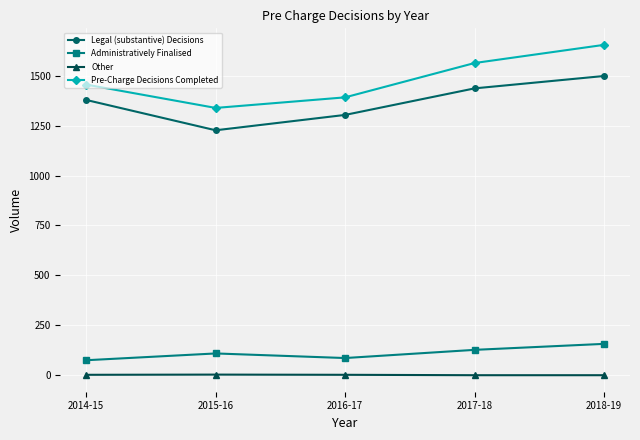

At 2018-19, list the series in order from largest to smallest.

Pre-Charge Decisions Completed, Legal (substantive) Decisions, Administratively Finalised, Other